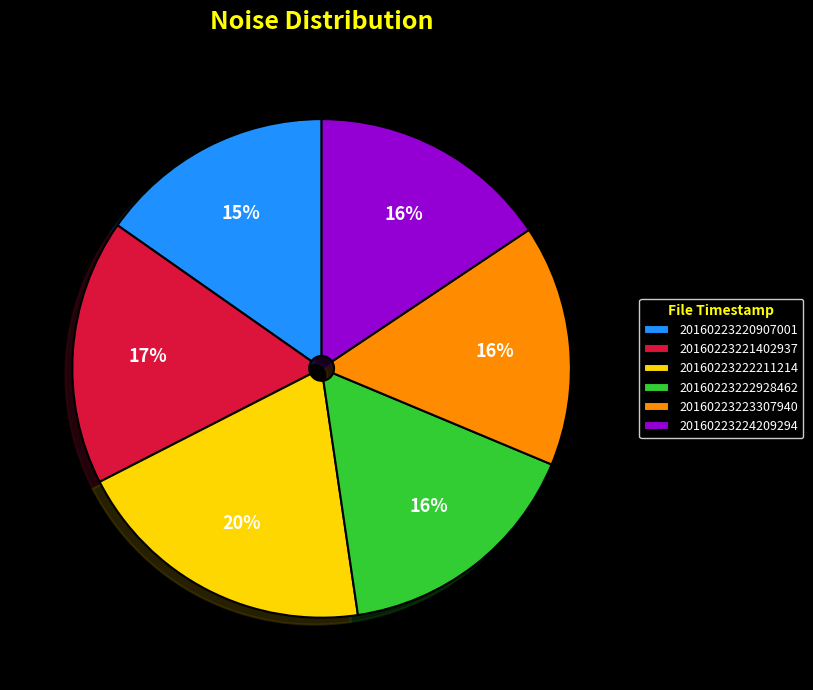

True or false: 20160223223307940 accounts for 16% of the total.

True